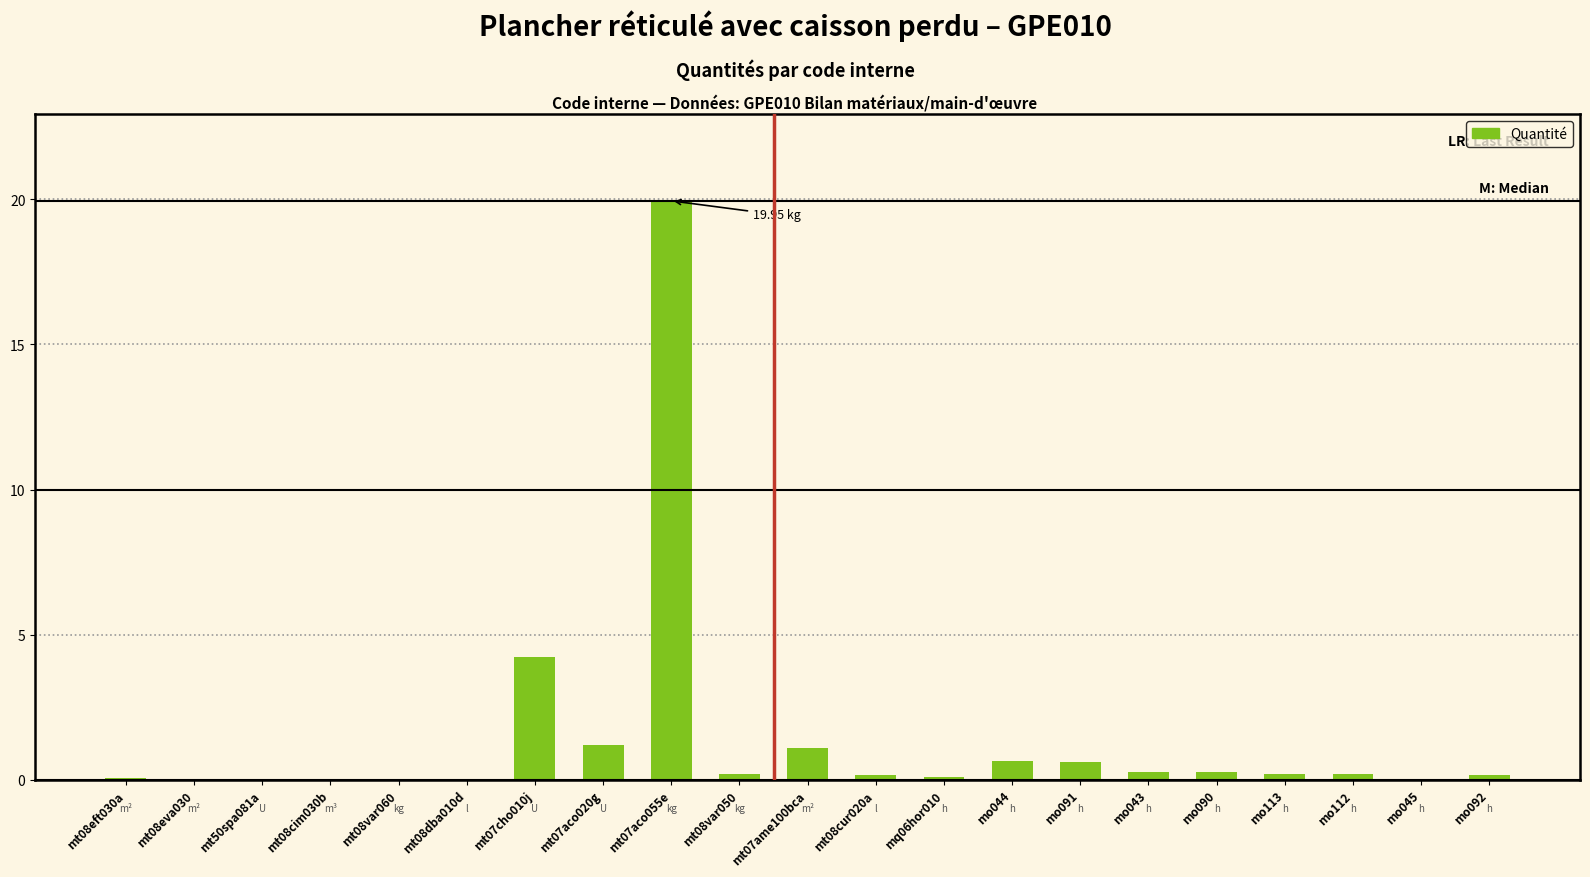

What is the sum of all values?

29.5